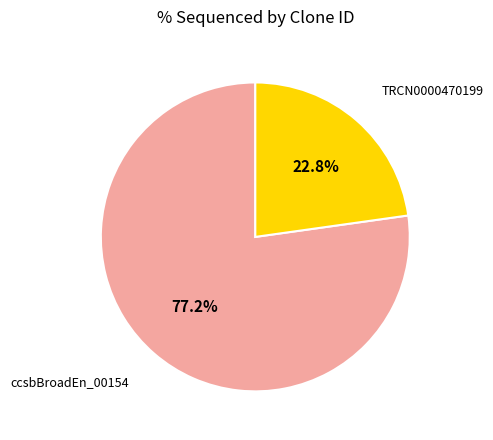

Is there any slice that represents more than half of the pie?

Yes